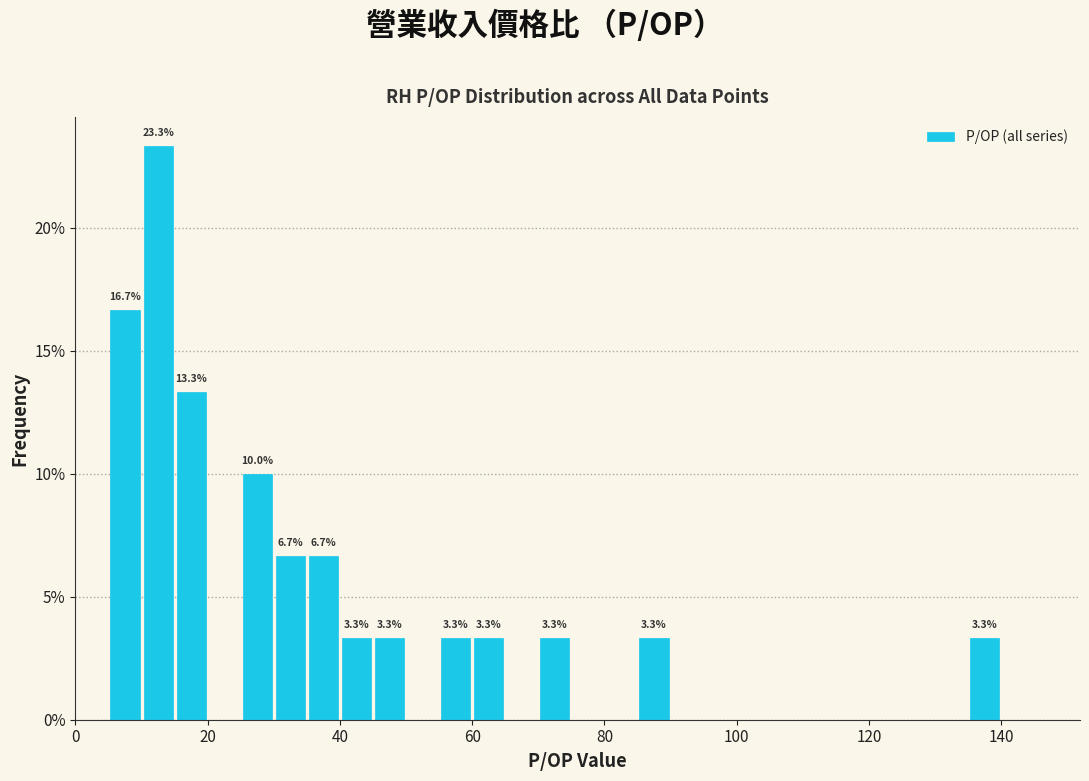

Read against the x-axis, roughly where is the centre of the tallest bar?

12